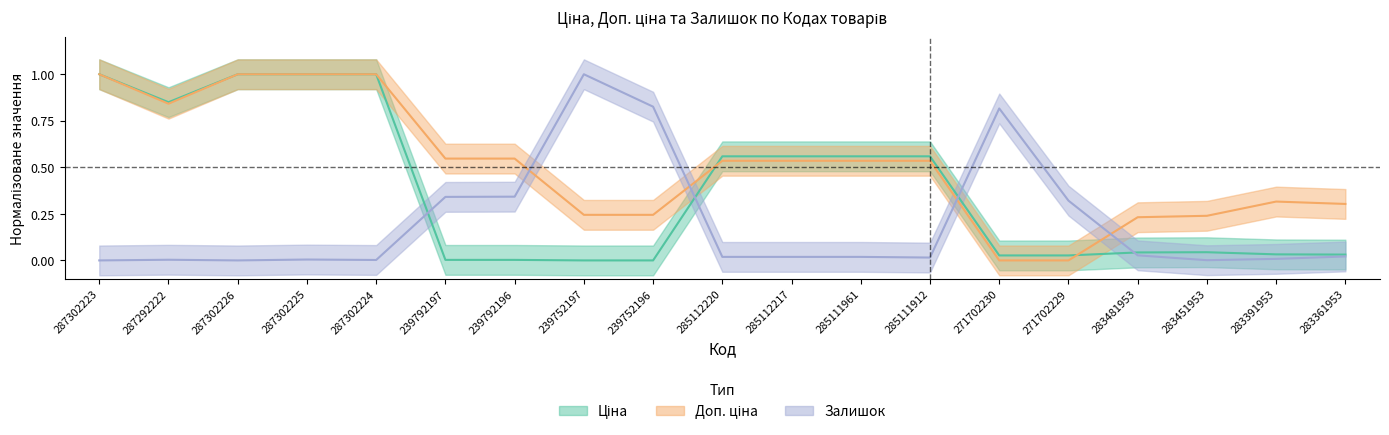

How many times do Доп. ціна and Ціна cross each other?

2